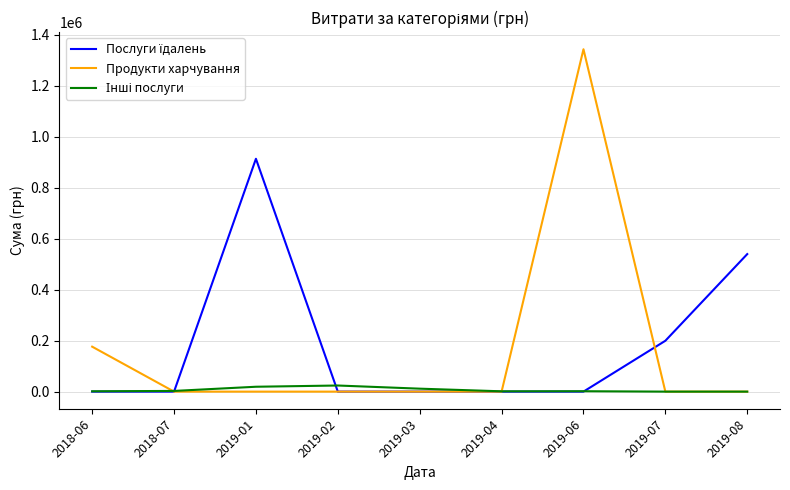

Which series has the largest range (max minus min)?

Продукти харчування